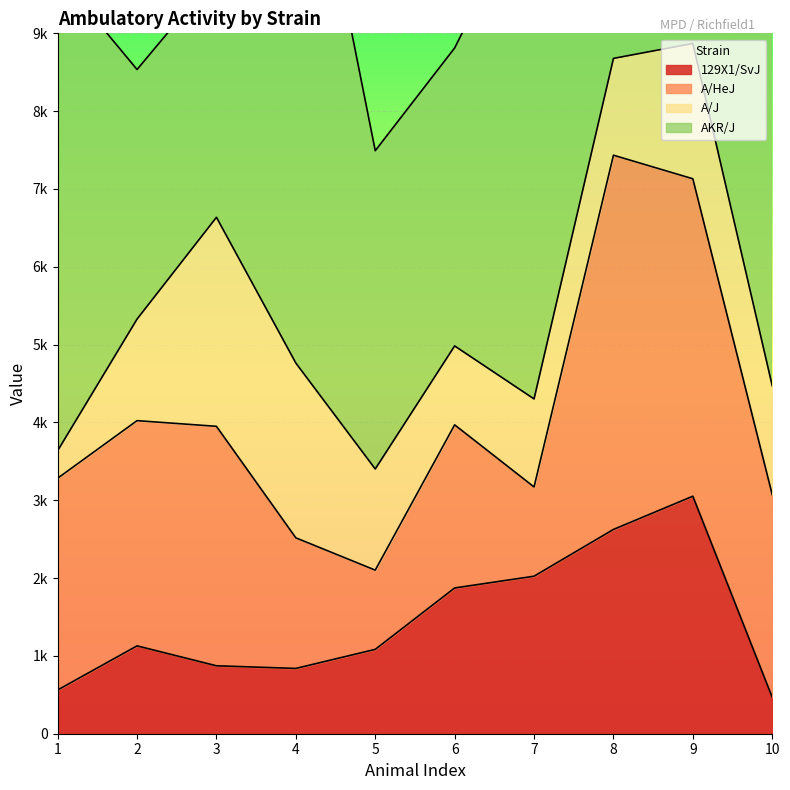

What is the spread (max minus min) of values at 5?

3072